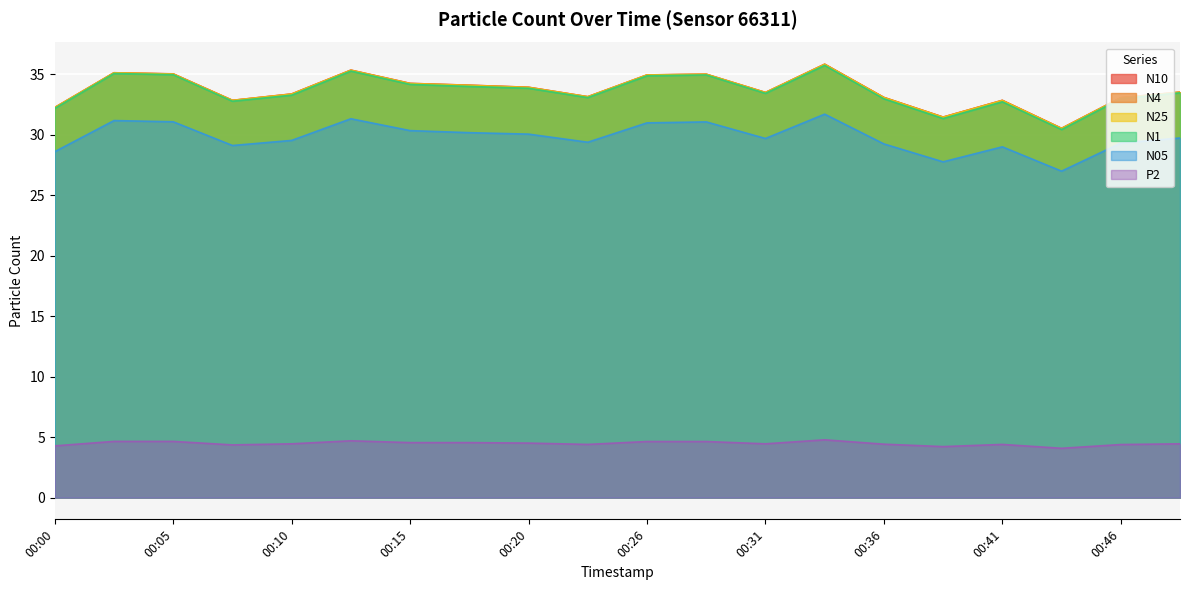

Which series has the largest total across all categories?

N10